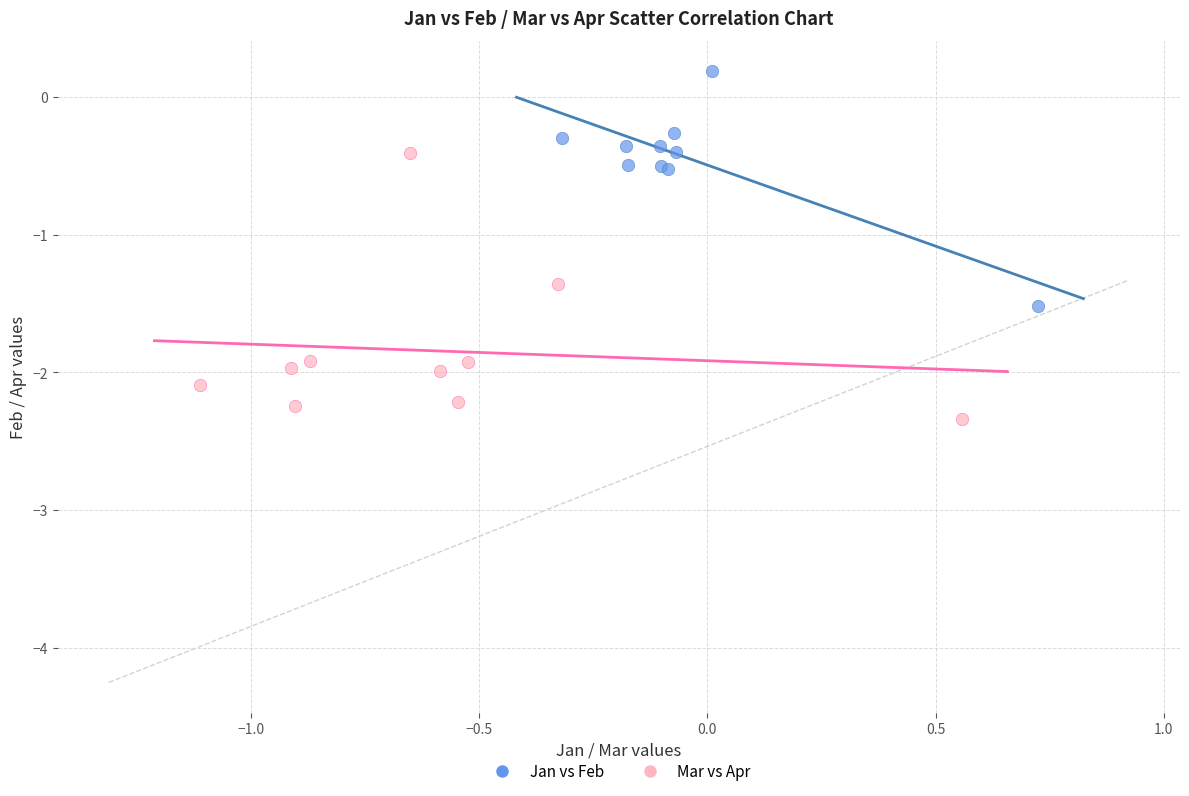

What are all the series names shown in the legend?

Jan vs Feb, Mar vs Apr